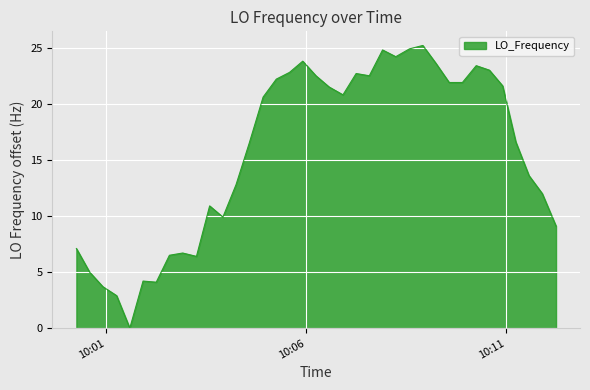

What is the difference between the maximum and minimum values?

25.2